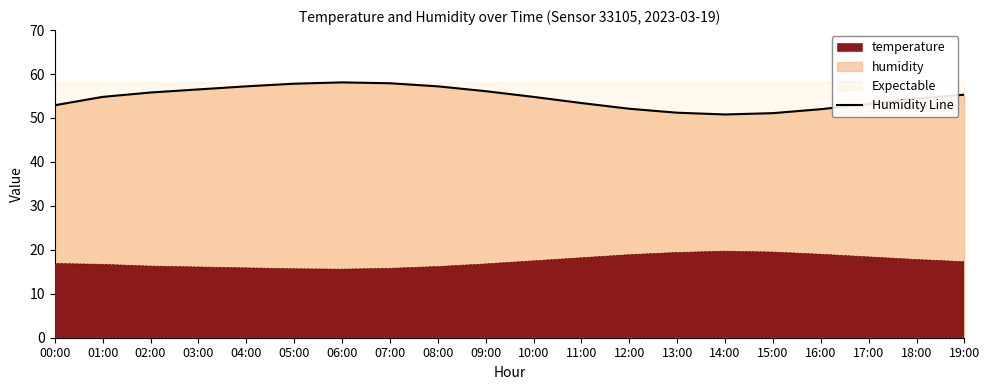

Where does the data first go above 54?

01:00